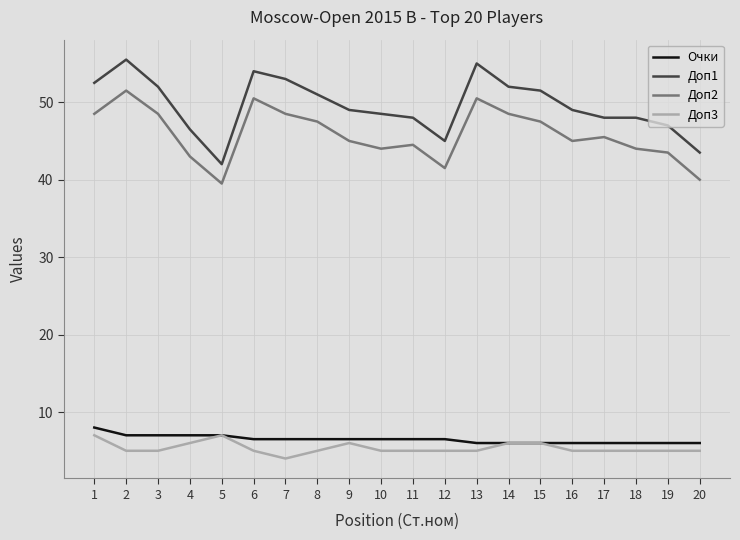

Between 10 and 17, which series saw the biggest shift?

Доп2